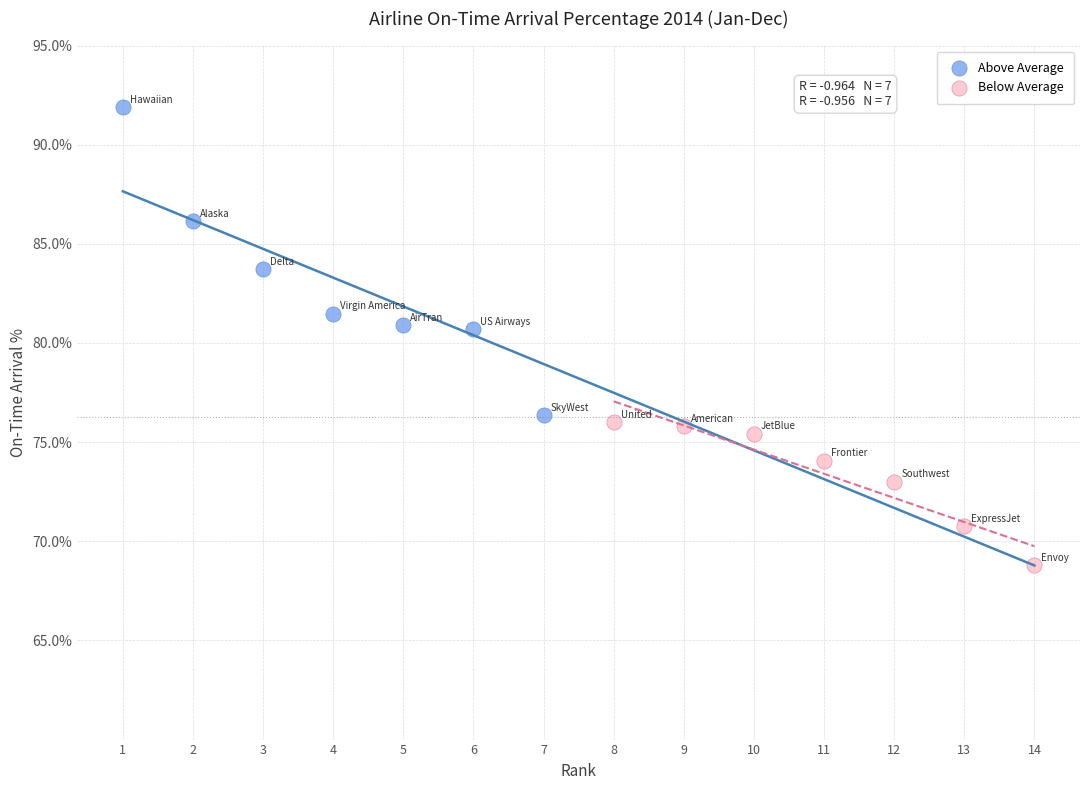

What are all the series names shown in the legend?

Above Average, Below Average